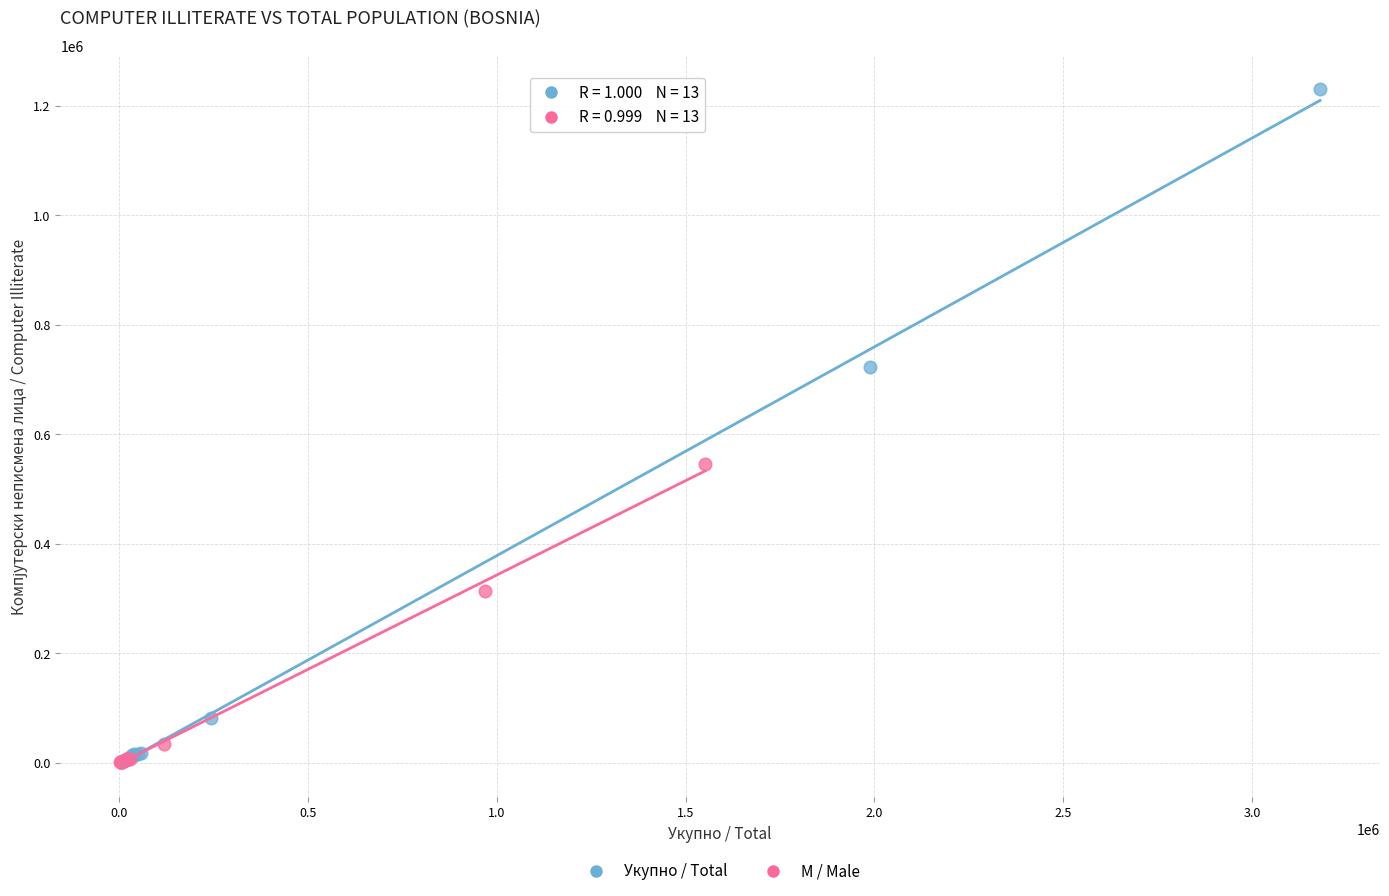

Which series has the largest Y range (max minus min)?

Укупно / Total